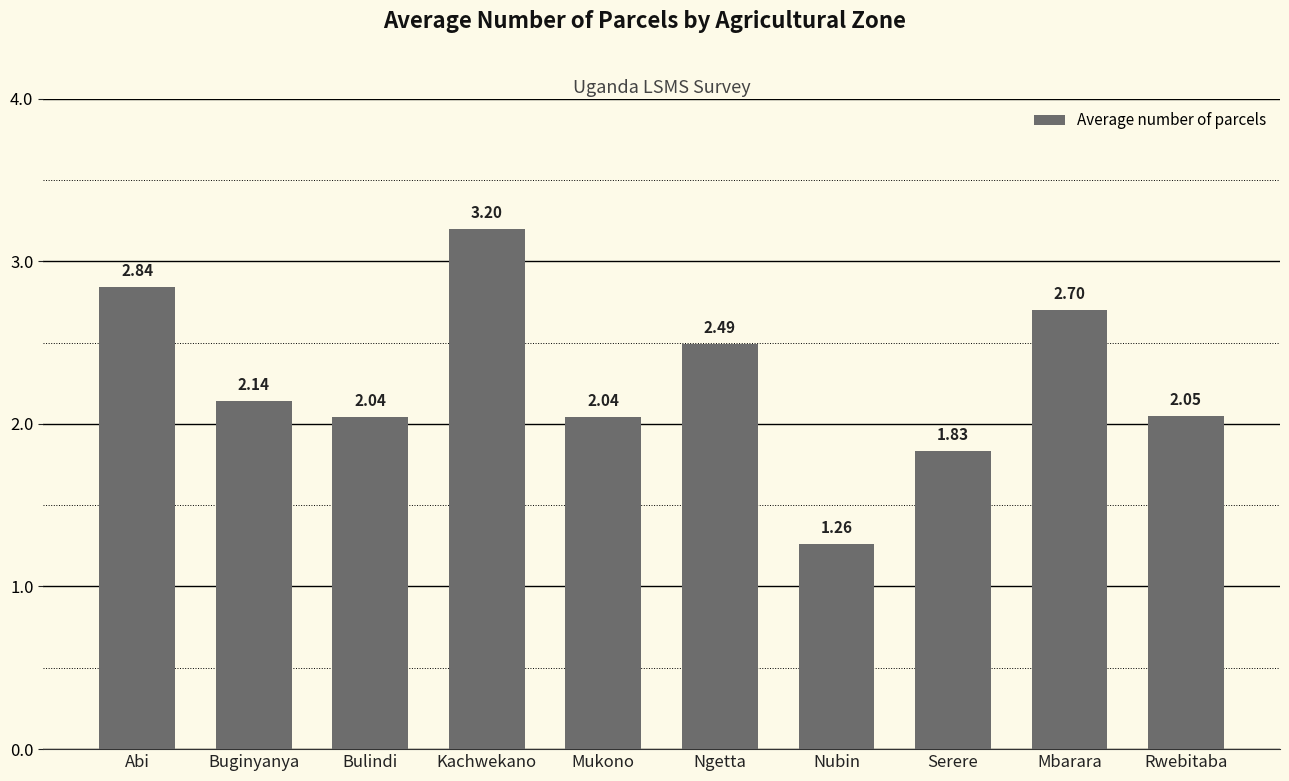

Where does the data first go above 2?

Abi